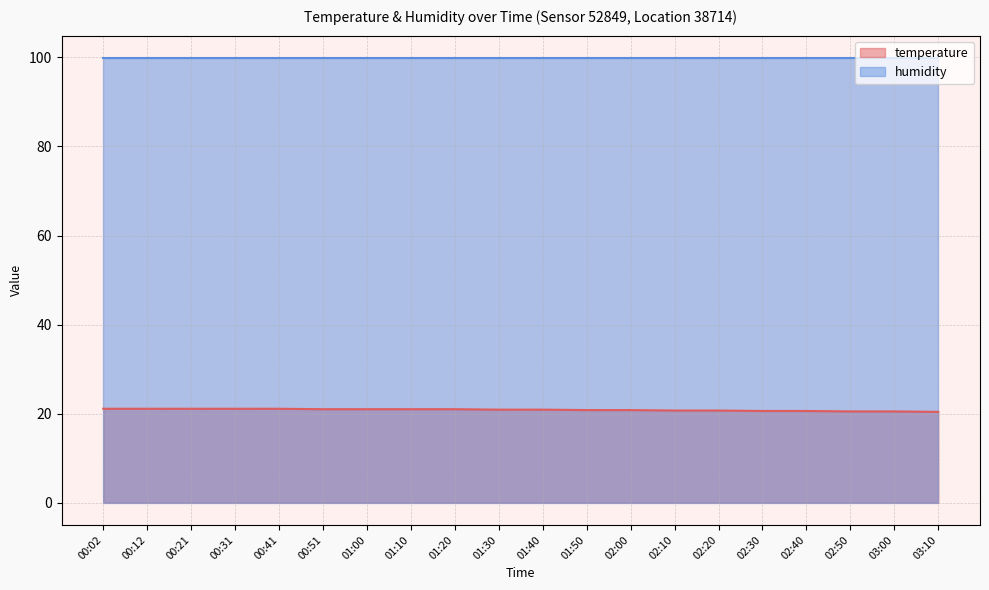

What is the approximate value at 00:31?

21.1